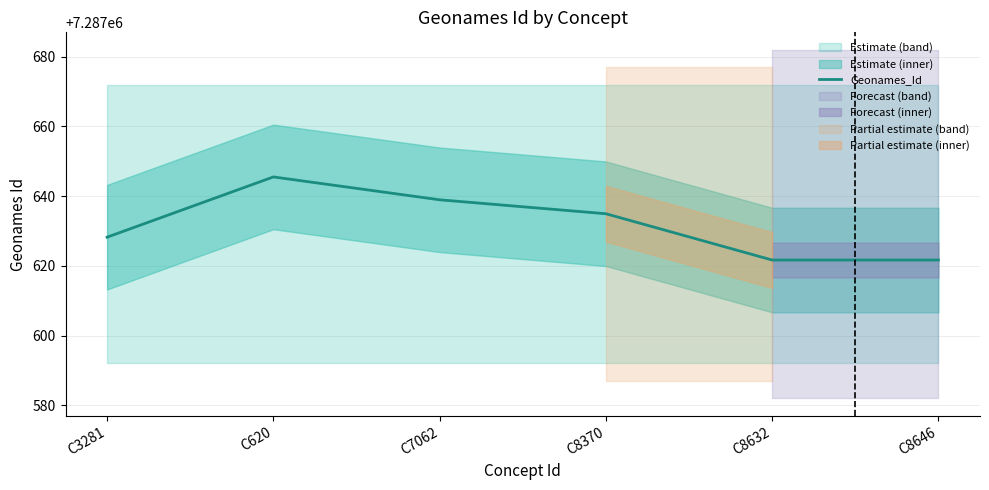

What is the label of the 2nd point from the left?

C620